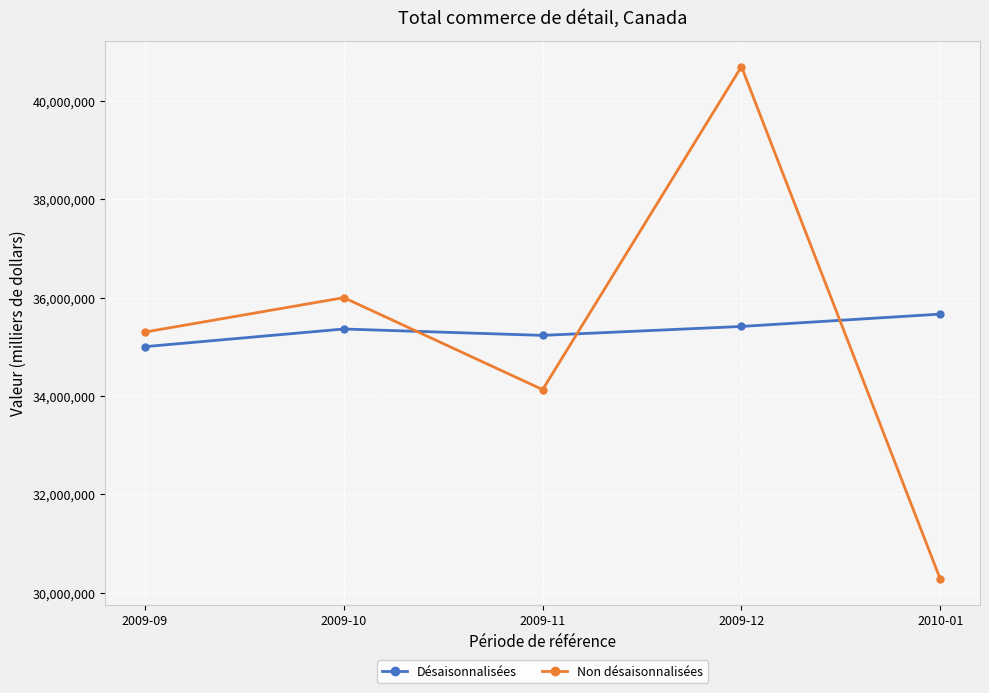

Between 2009-09 and 2010-01, which series saw the biggest shift?

Non désaisonnalisées